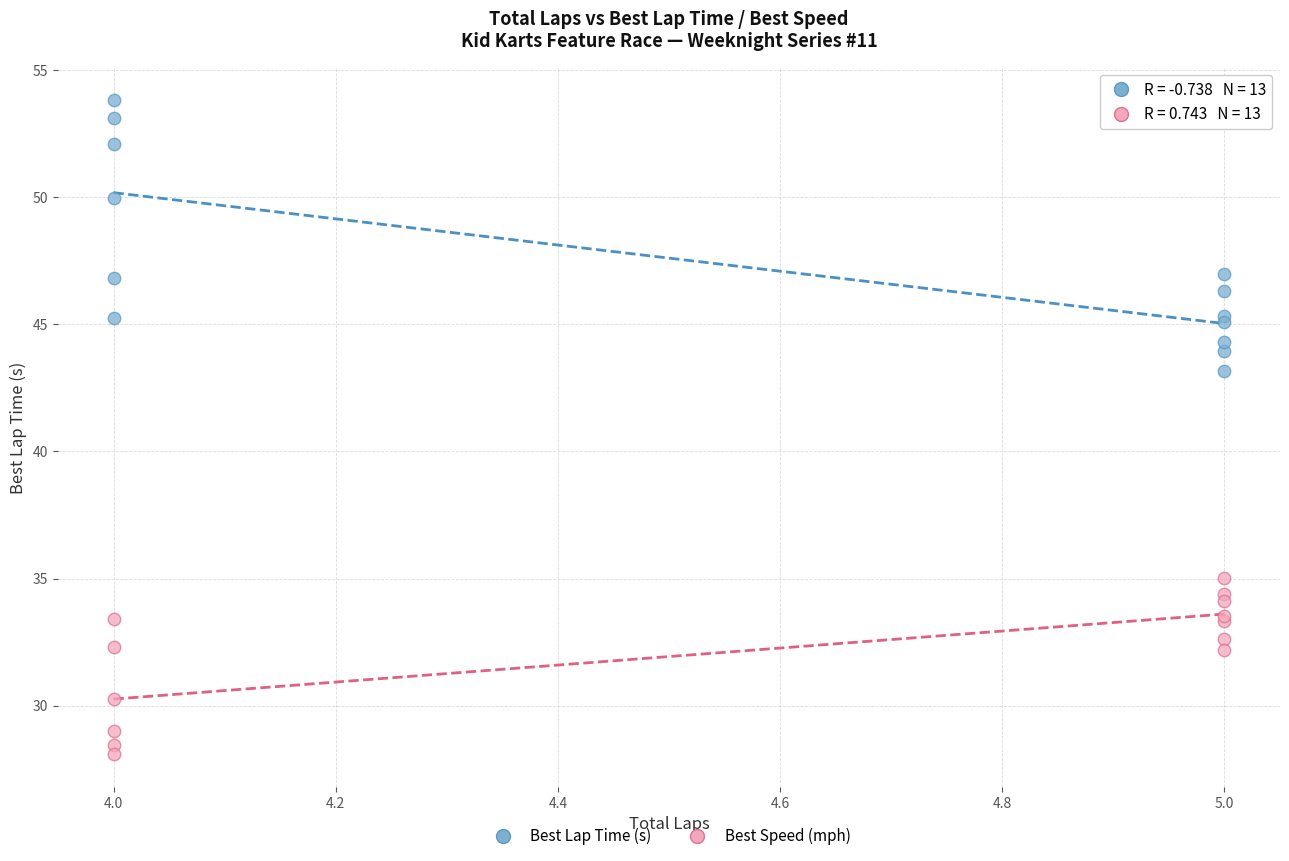

Which series reaches the maximum Y coordinate?

Best Lap Time (s)